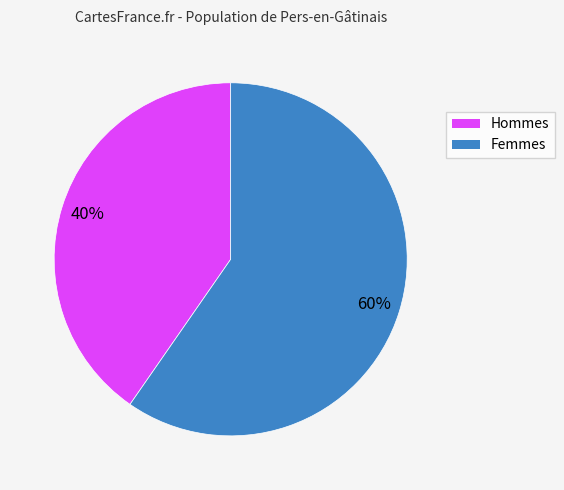

To the nearest percent, what is the average slice percentage?

50%